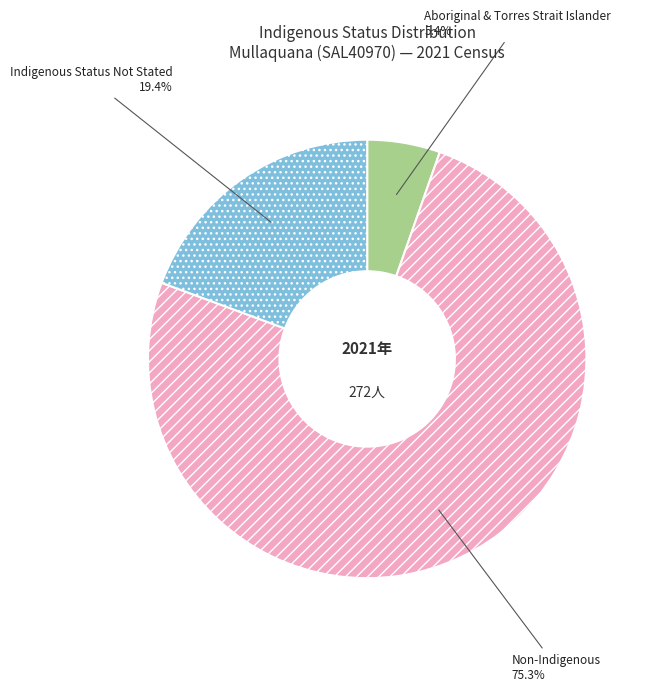

Count the number of slices in the pie.

3